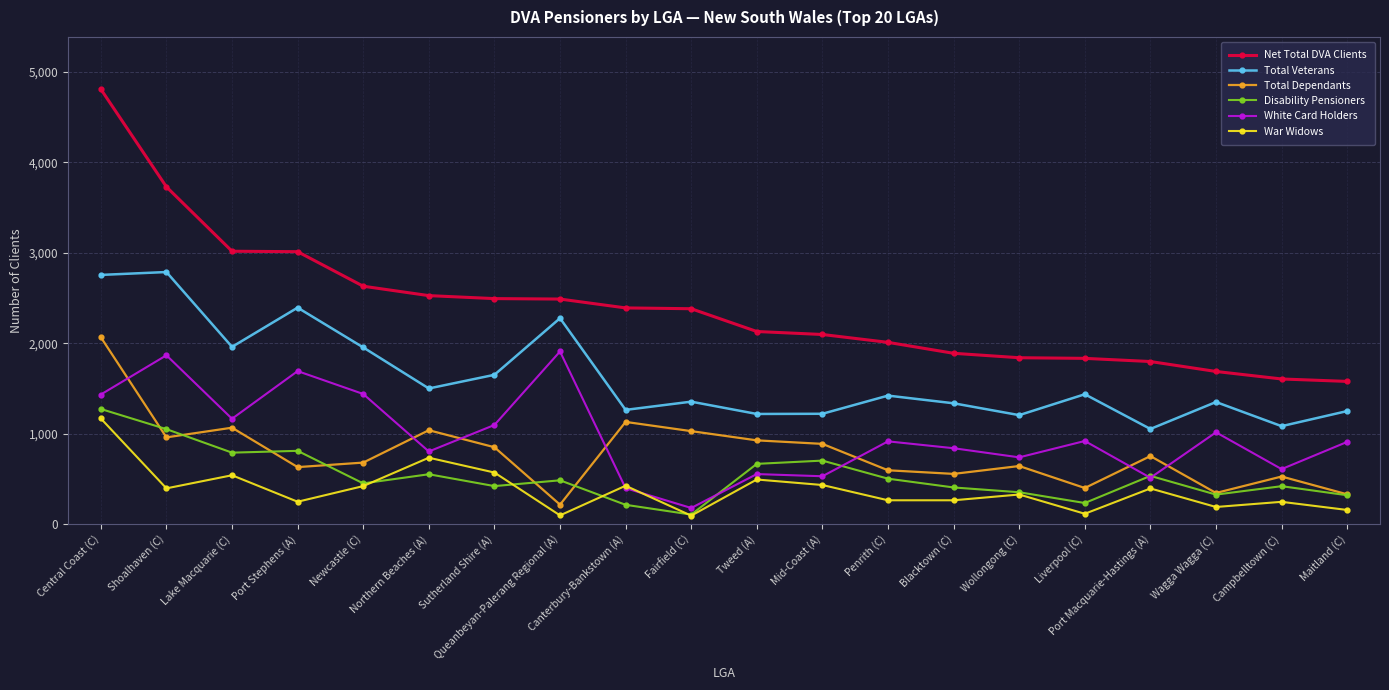

True or false: Total Dependants and War Widows intersect in this chart.

False